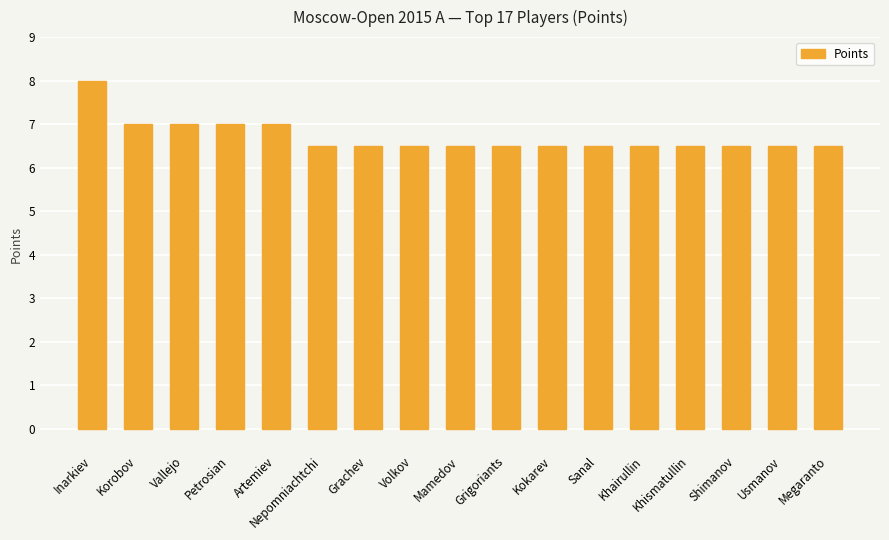

Reading left to right, what are all the values shown in this chart?

8.0	7.0	7.0	7.0	7.0	6.5	6.5	6.5	6.5	6.5	6.5	6.5	6.5	6.5	6.5	6.5	6.5